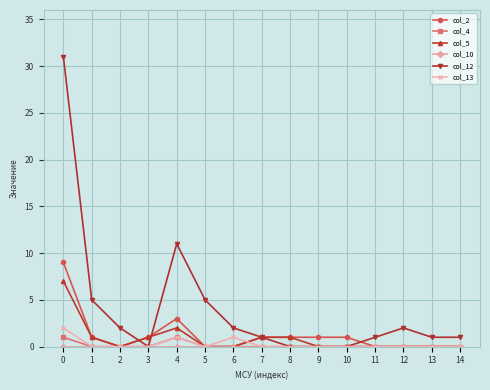

Which series has the largest total across all categories?

col_12